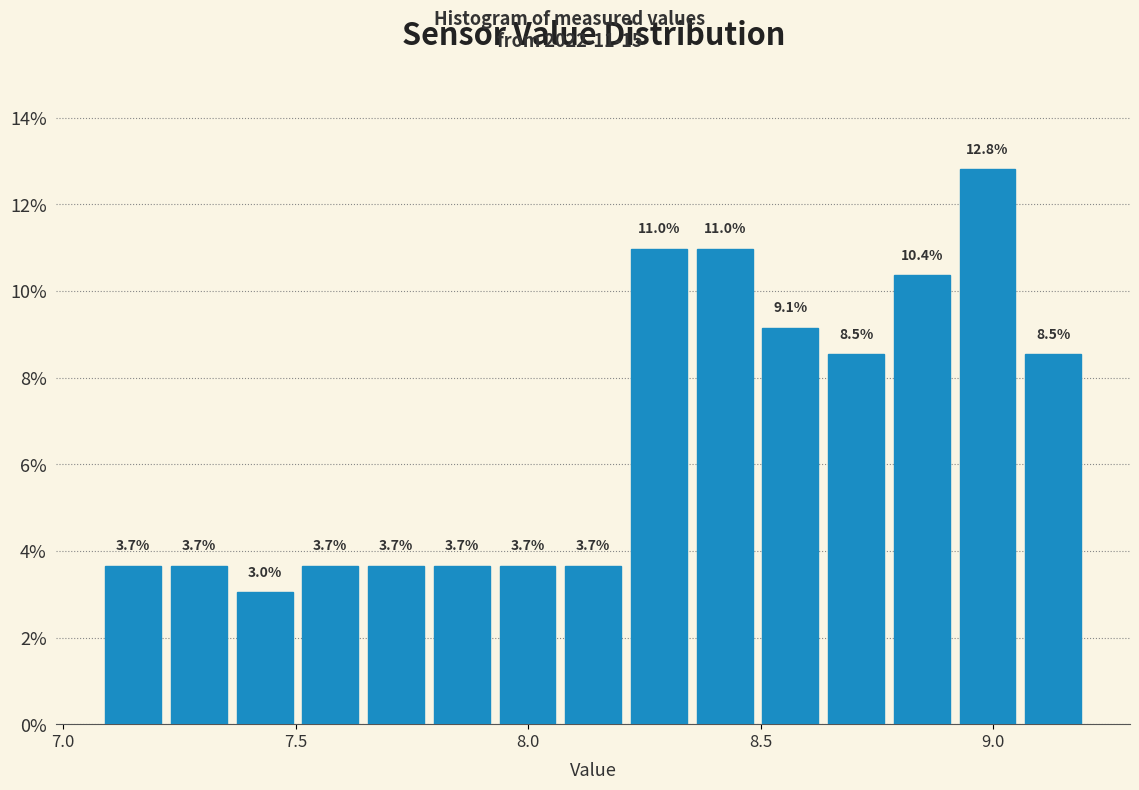

Read against the x-axis, roughly where is the centre of the tallest bar?

9.00